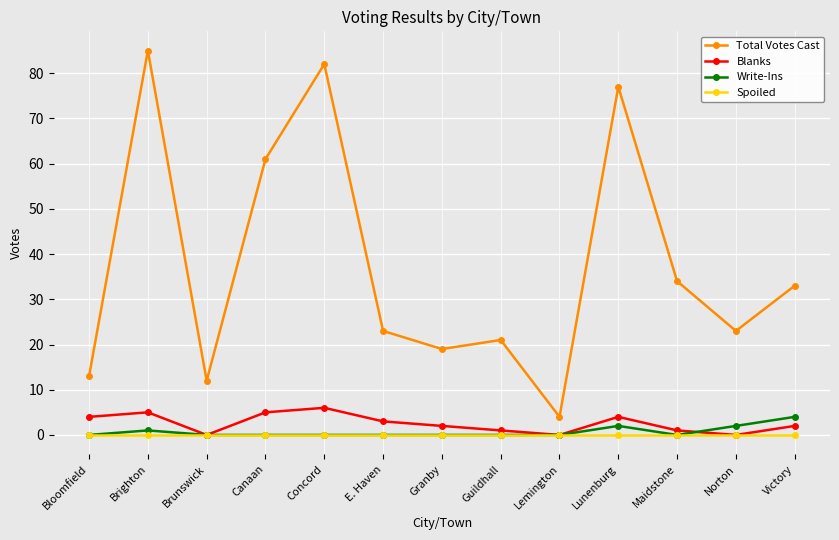

True or false: Write-Ins and Total Votes Cast cross at least once.

False